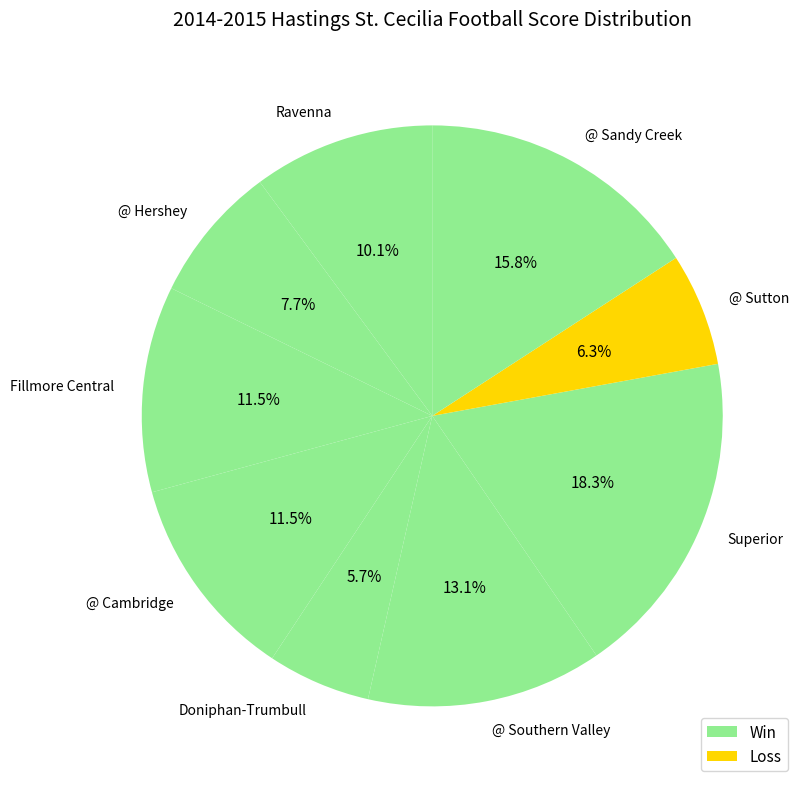

How many slices are in this pie chart?

9